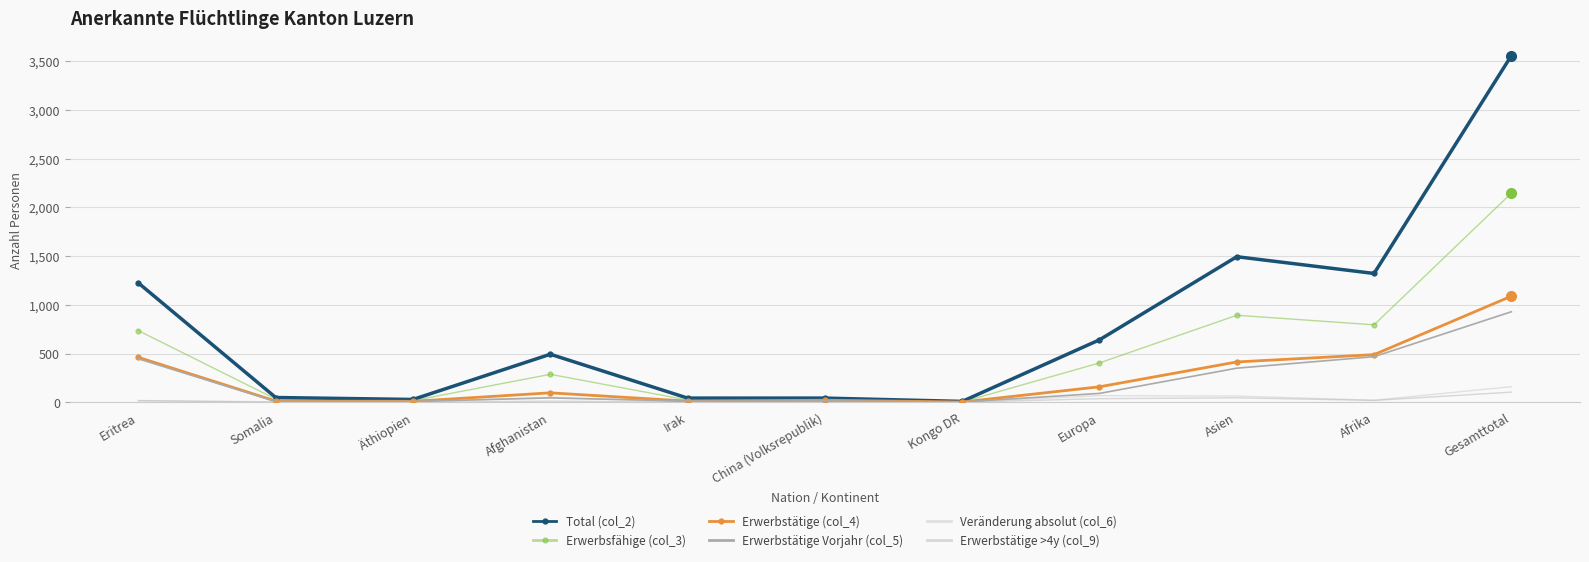

Which category has the highest value across all series?

Gesamttotal